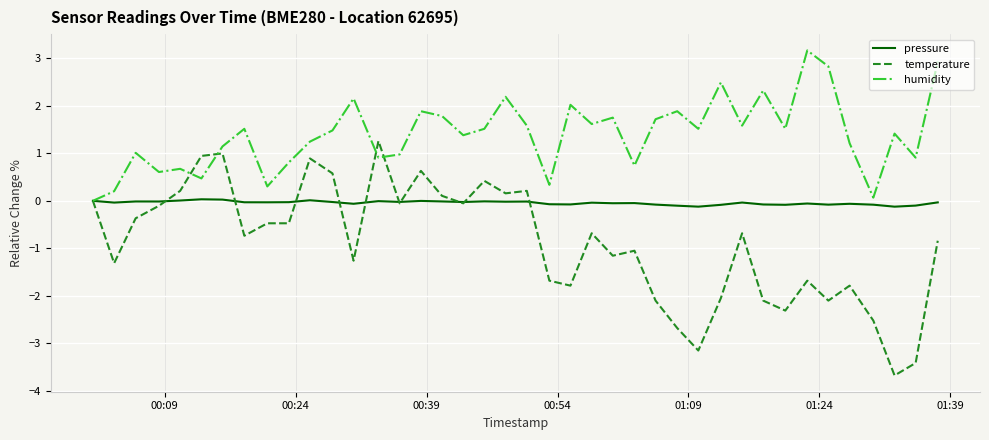

Which series has the largest range (max minus min)?

temperature